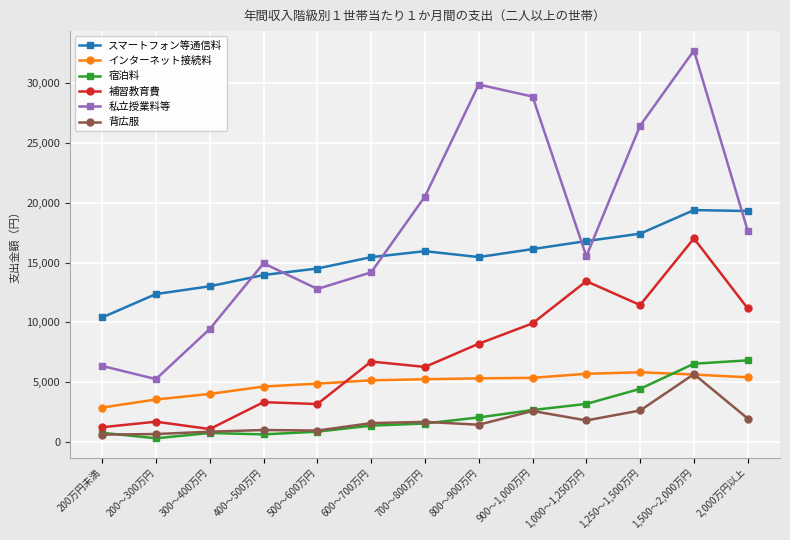

The value of 補習教育費 at 700～800万円 is 3321. True or false?

False